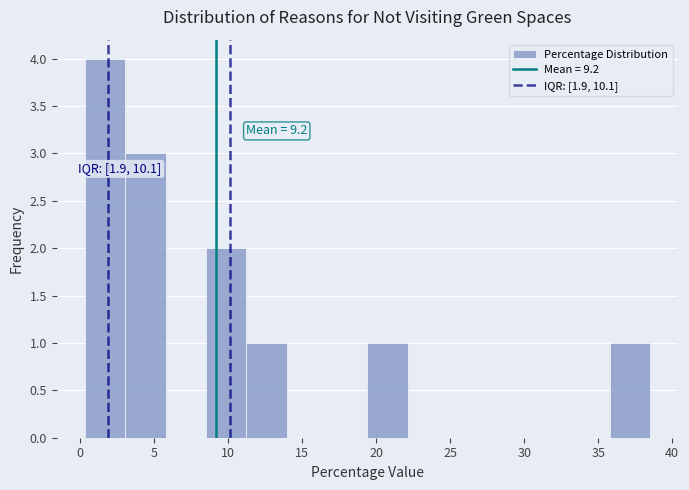

Which range on the x-axis has the tallest bar?

0.5 to 3.0